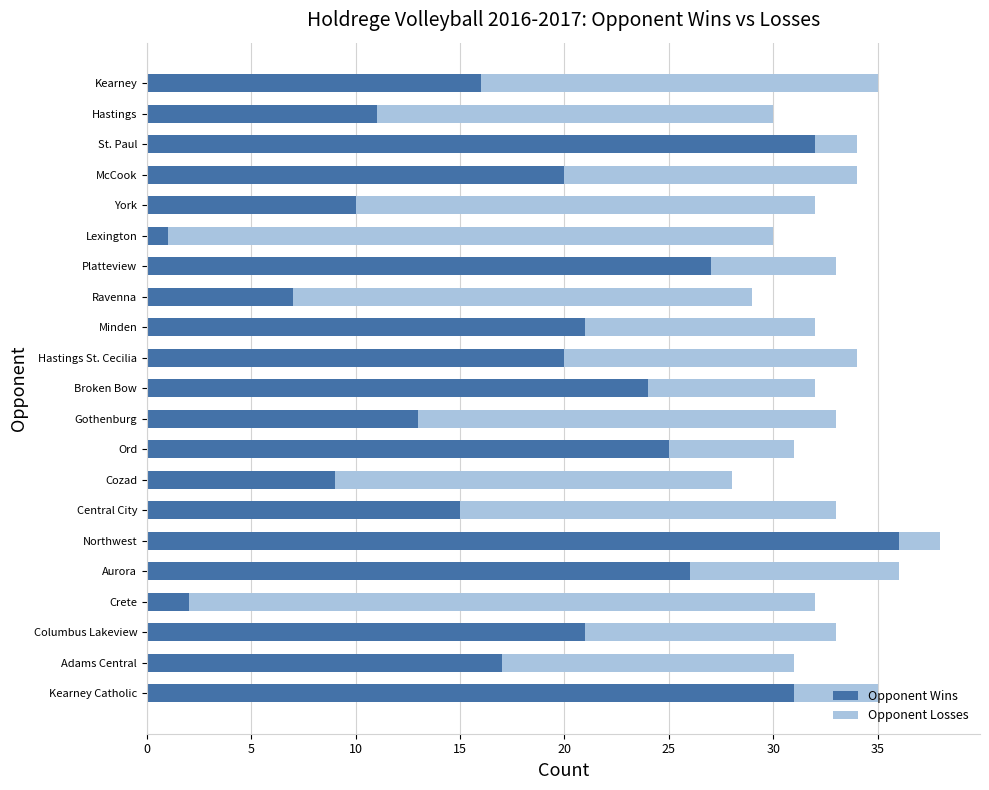

How many series are shown in this chart?

2